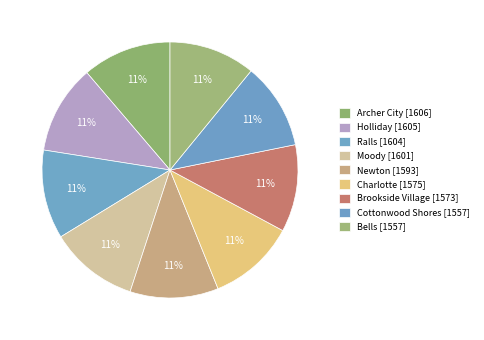

Does Brookside Village account for over 50% of the chart?

No